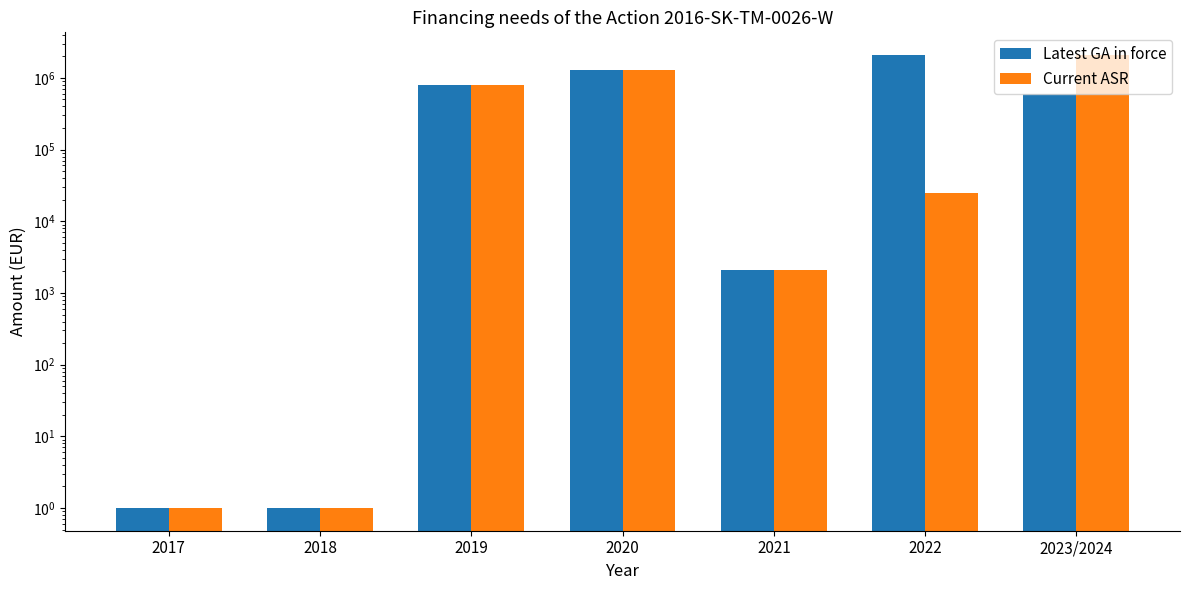

At which category does the chart reach its minimum across all series?

2017